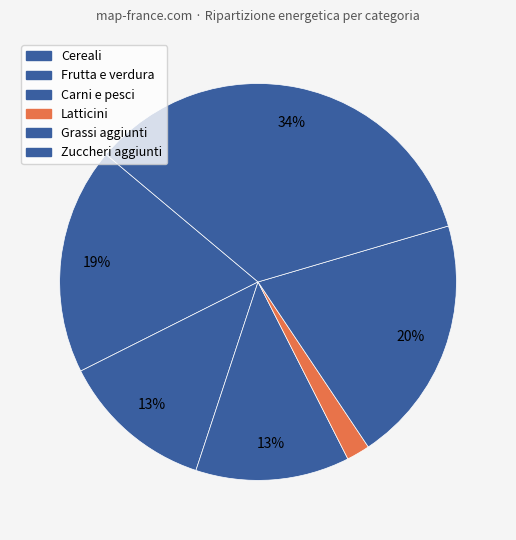

How many segments does this pie chart have?

6